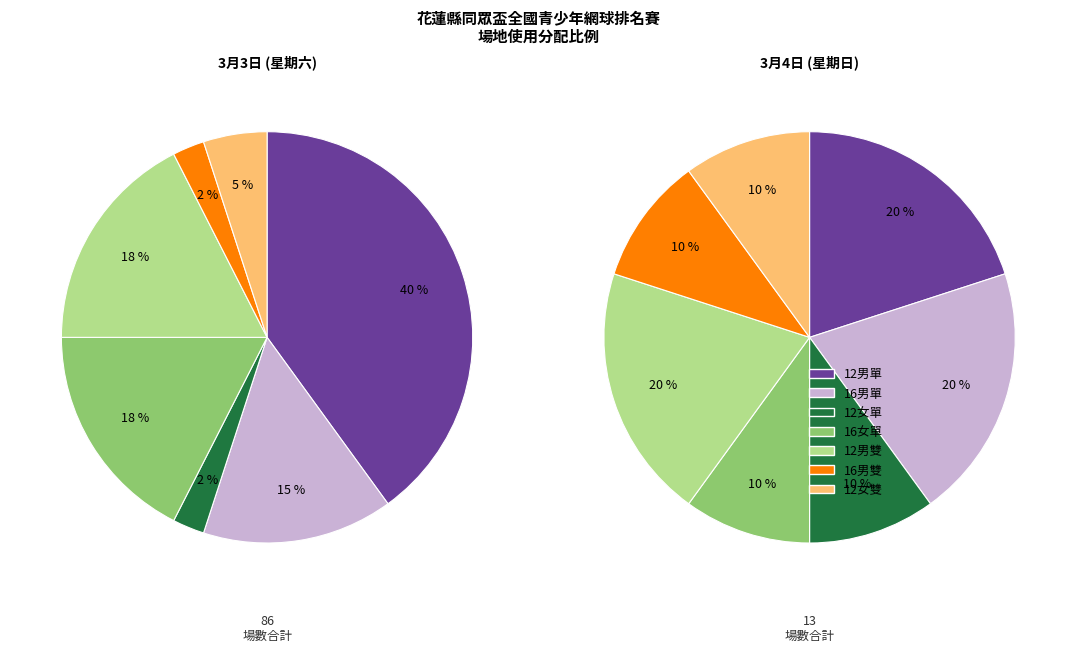

To the nearest percent, what is the average slice percentage?

14%